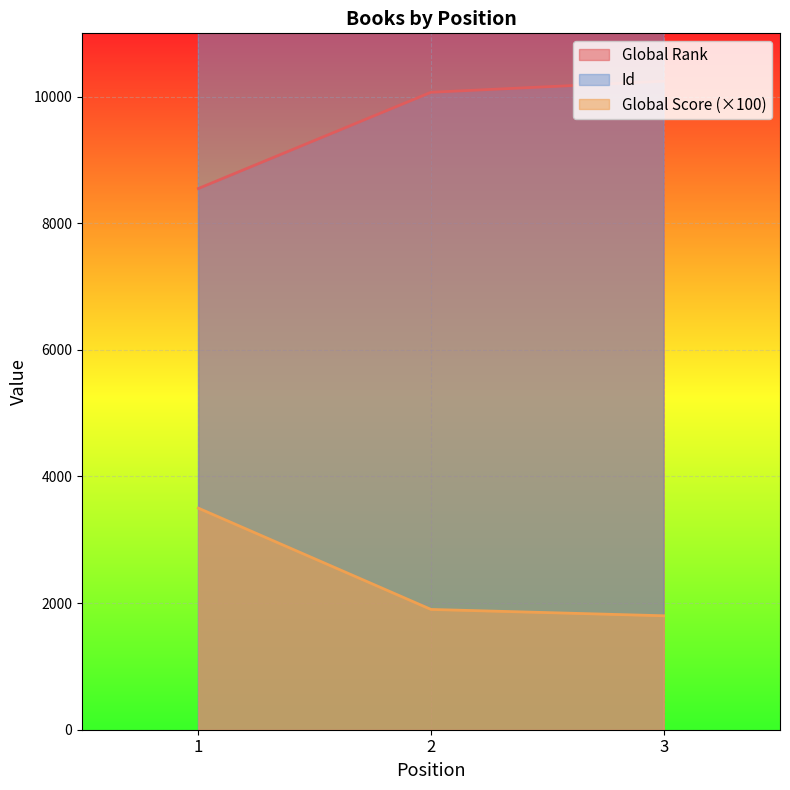

At which label is Global Rank closest to 9396?

2